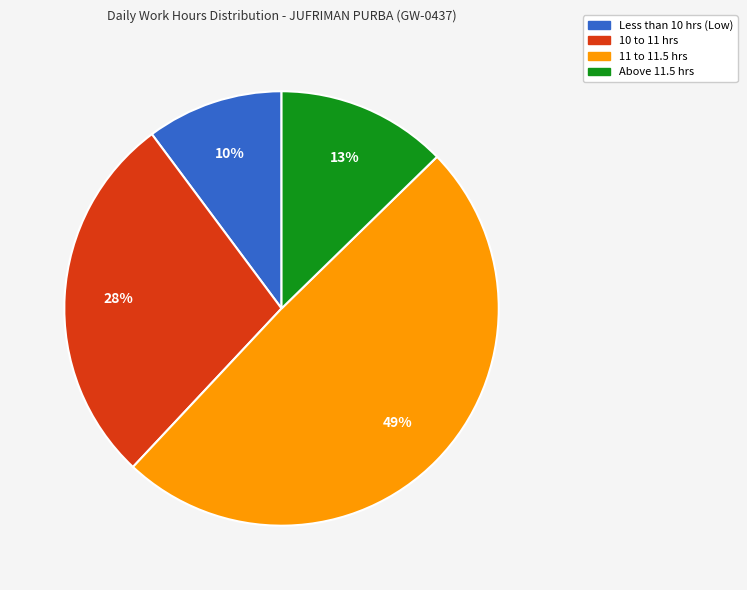

To the nearest percent, what is the average slice percentage?

25%